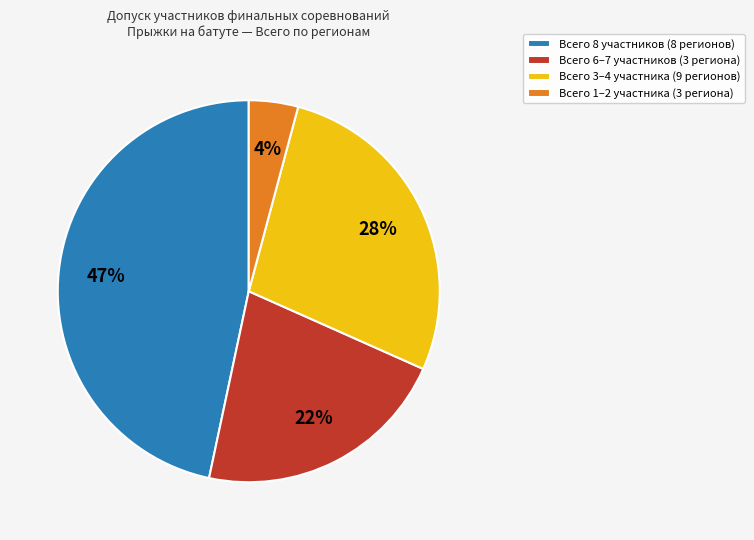

Does Всего 1–2 участника (3 региона) represent more than half of the total?

No